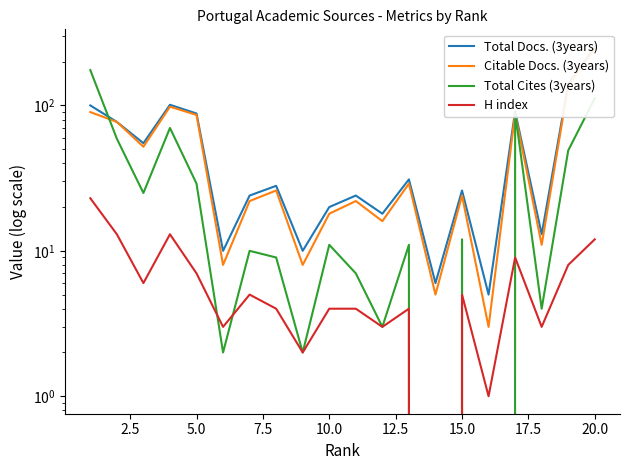

Which series has the largest range (max minus min)?

Total Docs. (3years)